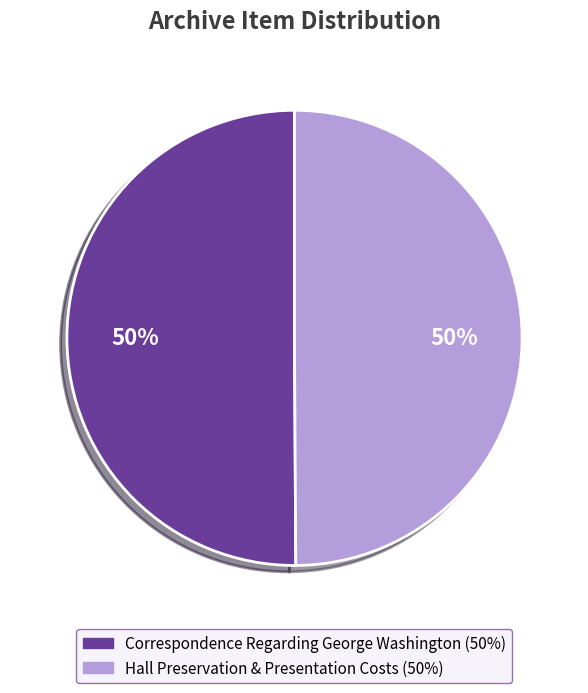

Approximately how many times larger is the value at Hall Preservation & Presentation Costs compared to Correspondence Regarding George Washington?

1.0